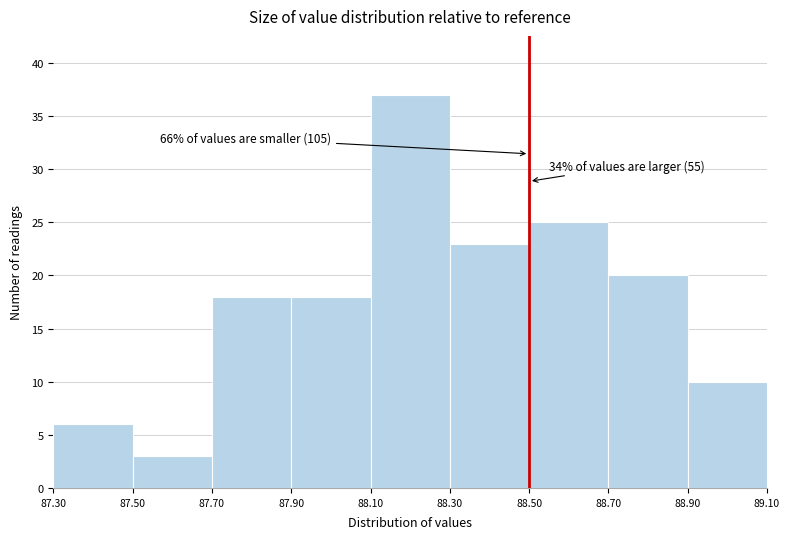

Over which range of the x-axis is the bar tallest?

88.10 to 88.30